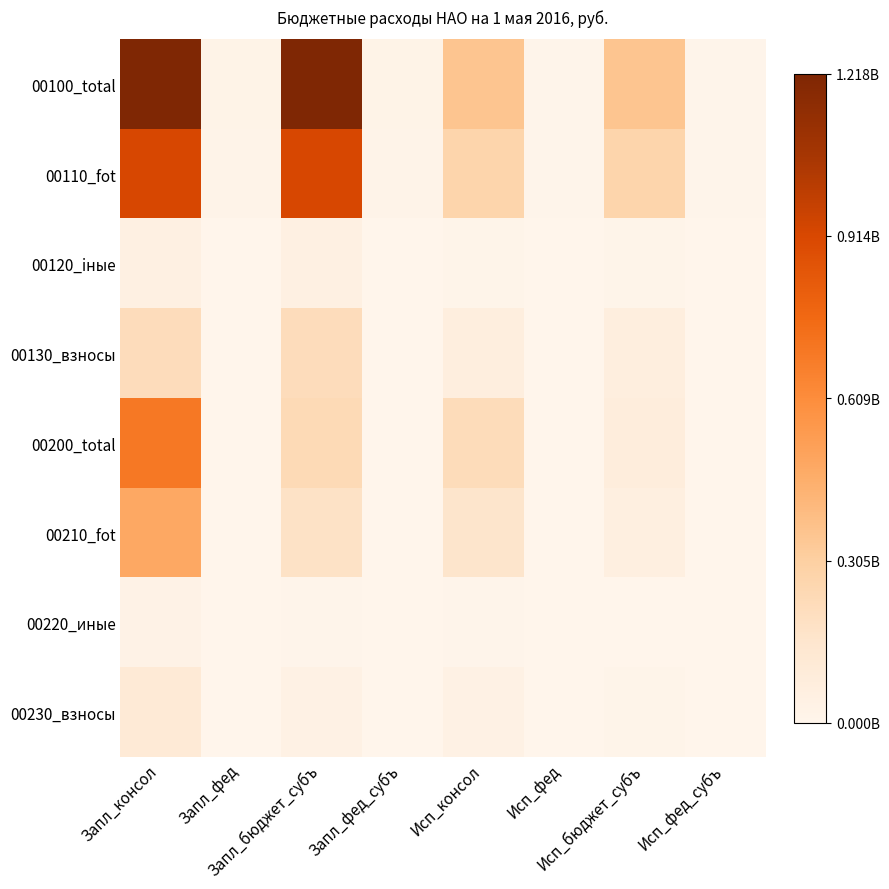

Which category has the highest value in the 0000_00110 series?

Запл_консол